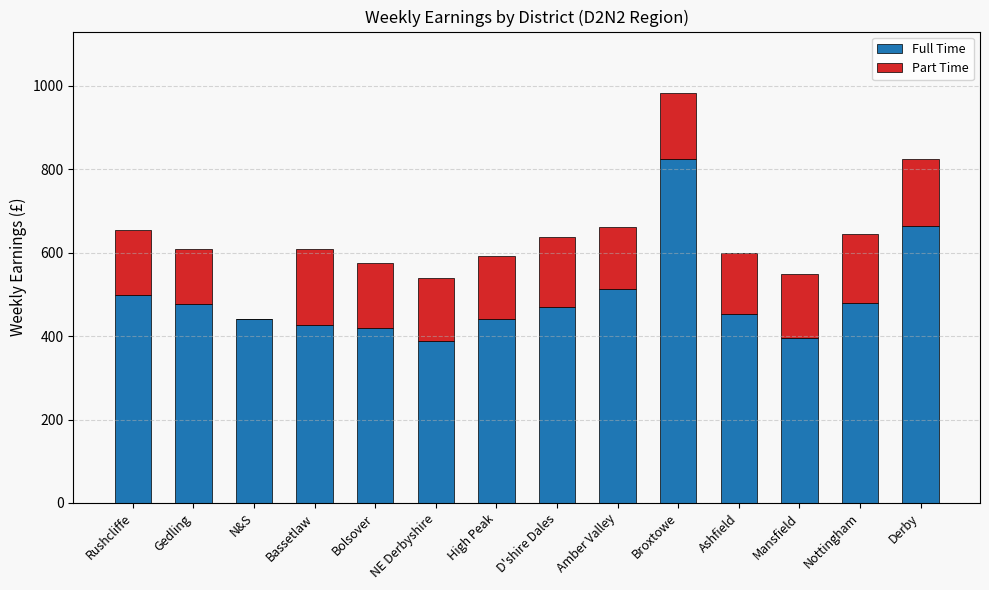

Where is Full Time nearest to the value 607?

Derby